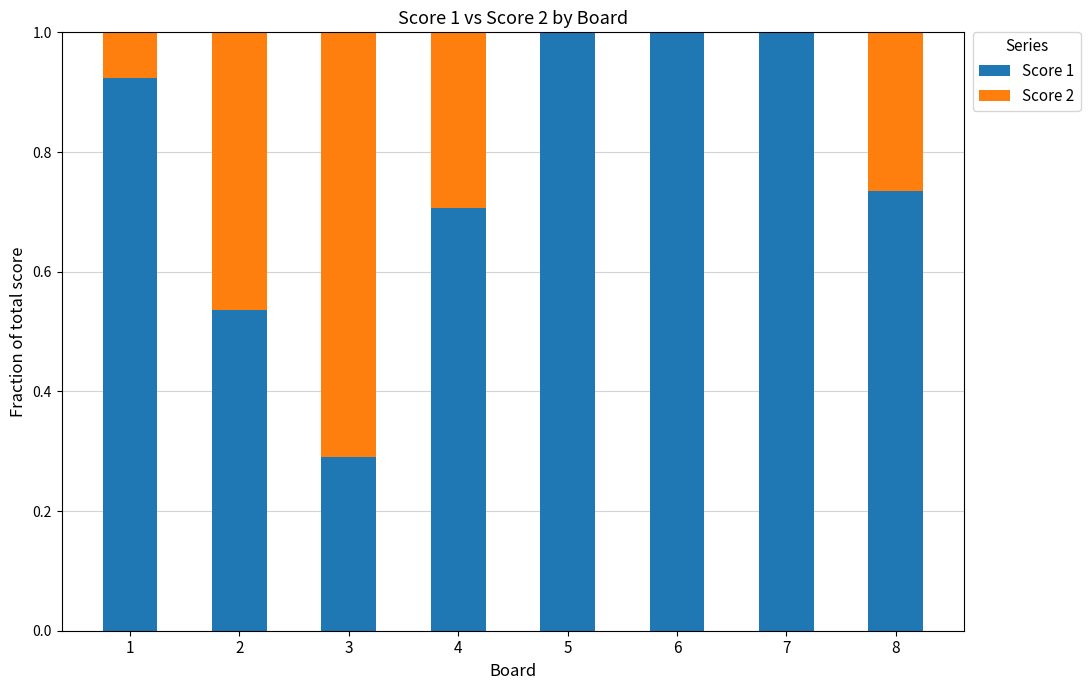

What is the total value across all series at 4?

1.0